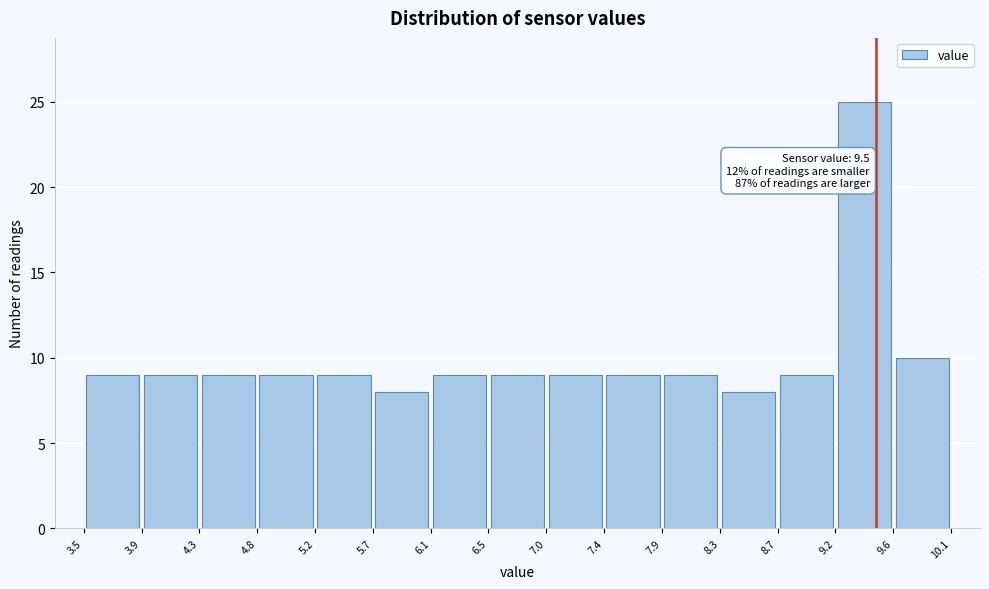

Over which range of the x-axis is the bar tallest?

9.2 to 9.6